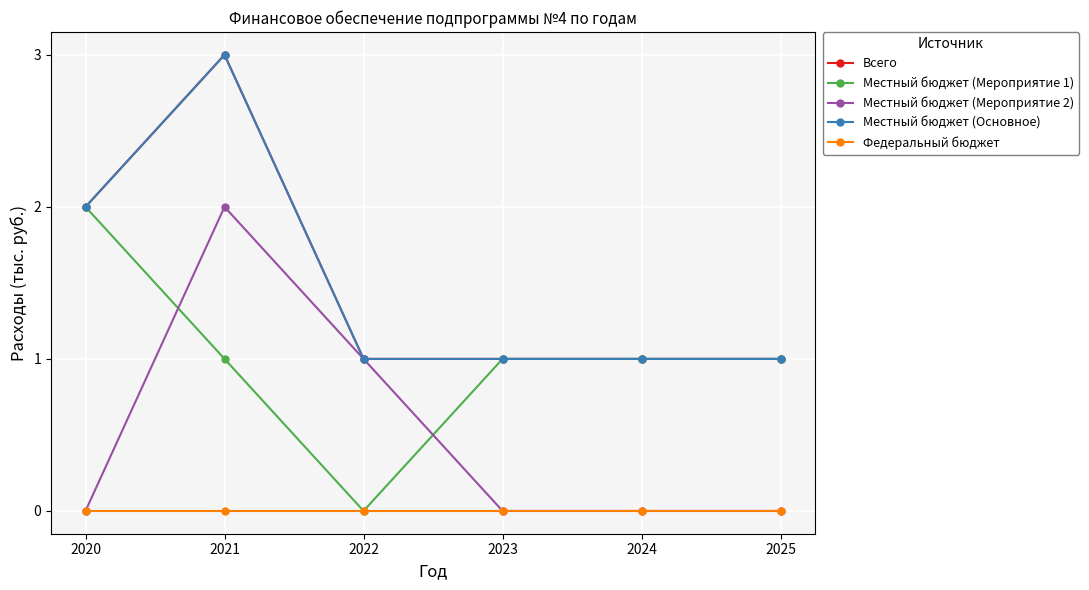

Where is Федеральный бюджет nearest to the value 0?

2020